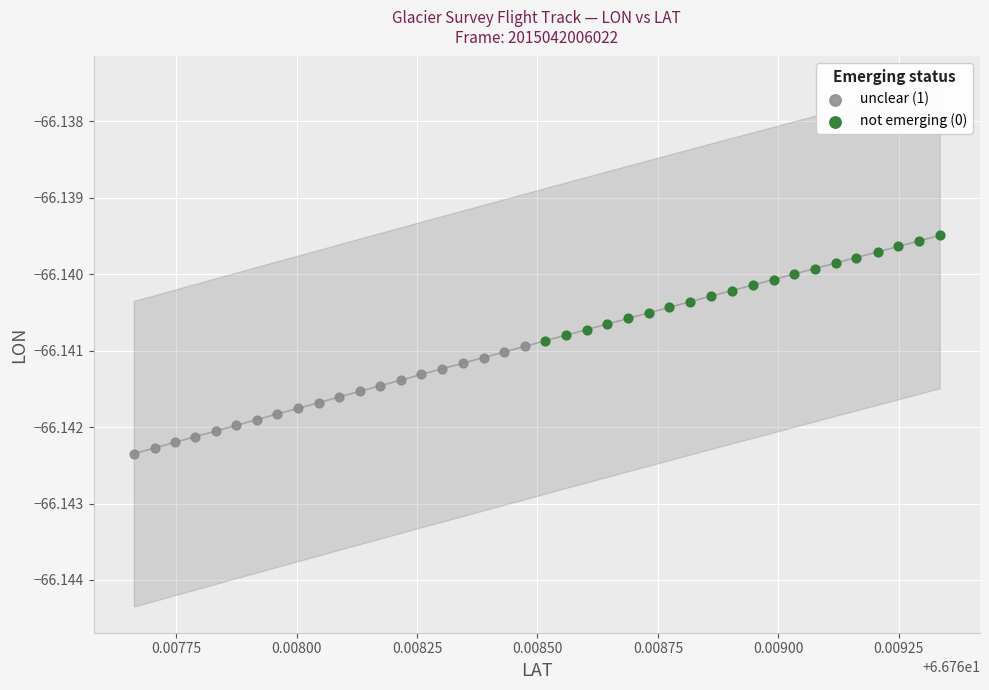

Which series has the widest spread of Y values?

unclear (1)